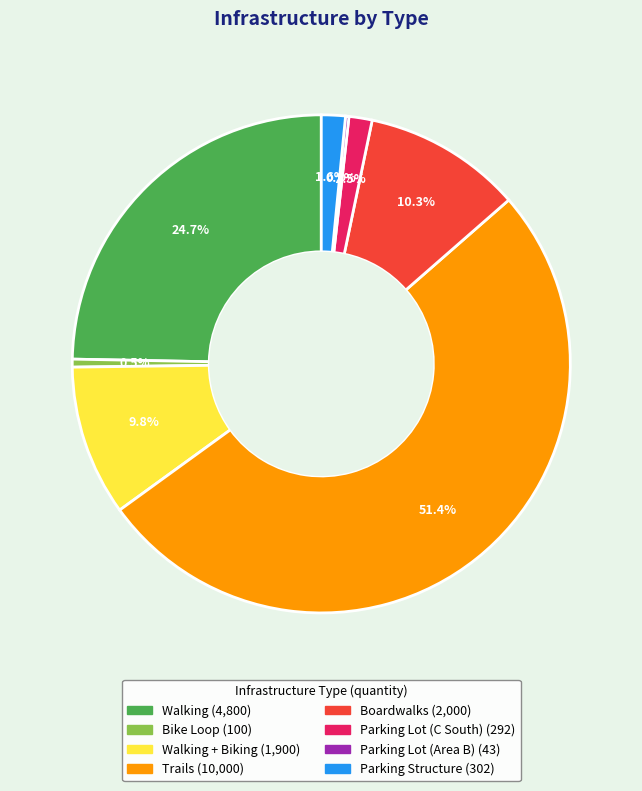

Is there any slice that represents more than half of the pie?

Yes